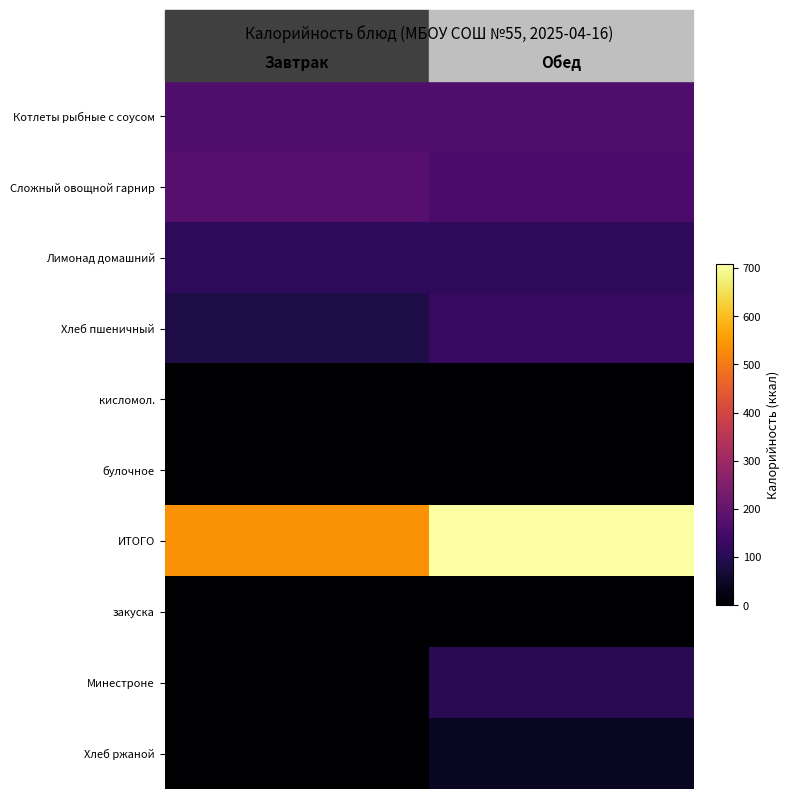

At how many categories does at least one series exceed 482?

2